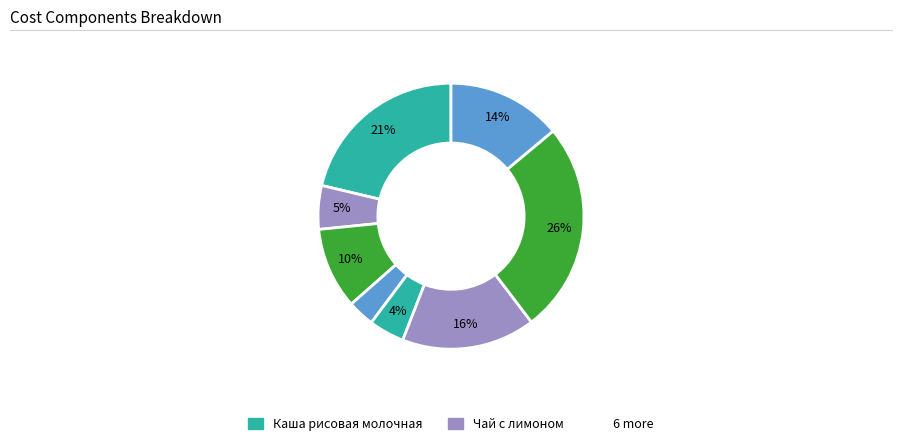

How many slices are in this pie chart?

8